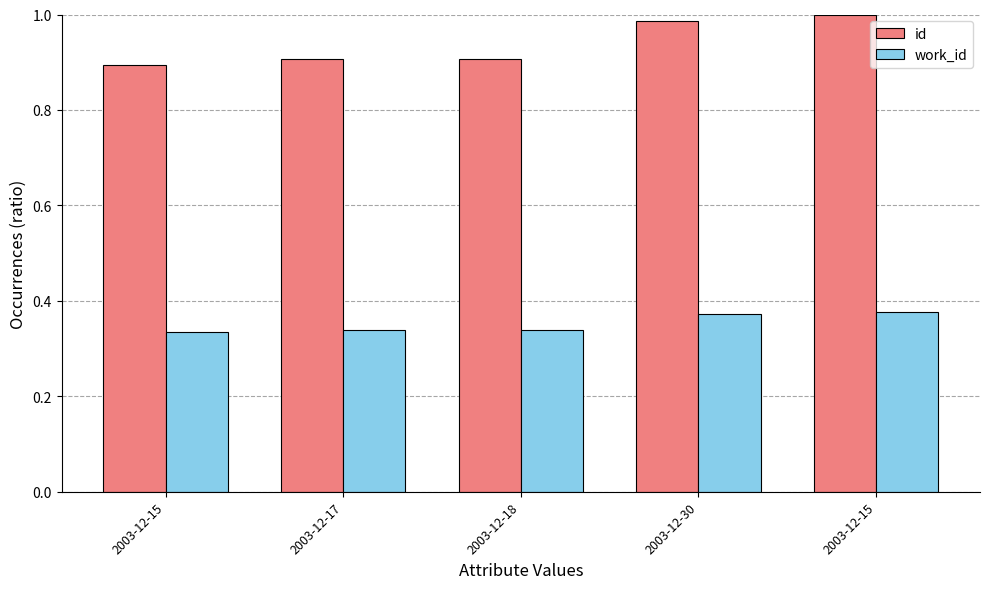

Count the number of data series in this chart.

2